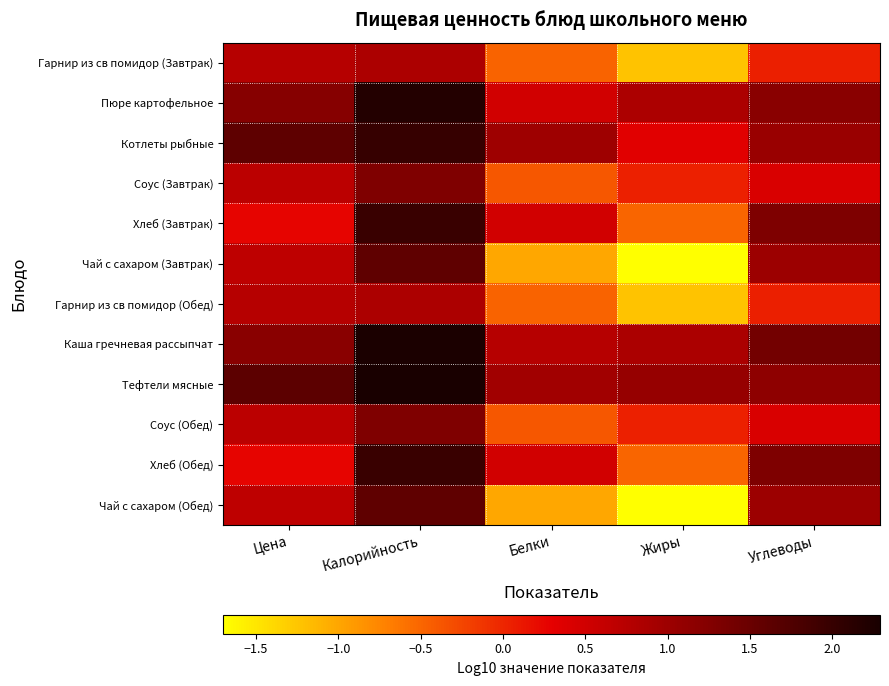

Reading right to left, extract all data points from this chart.

Гарнир из св помидор (Завтрак): Углеводы=0.1	Жиры=-1.2	Белки=-0.5	Калорийность=0.8	Цена=0.8
Пюре картофельное: Углеводы=1.2	Жиры=0.9	Белки=0.5	Калорийность=2.2	Цена=1.2
Котлеты рыбные: Углеводы=1.0	Жиры=0.3	Белки=1.0	Калорийность=2.0	Цена=1.6
Соус (Завтрак): Углеводы=0.4	Жиры=0.0	Белки=-0.4	Калорийность=1.3	Цена=0.7
Хлеб (Завтрак): Углеводы=1.3	Жиры=-0.5	Белки=0.5	Калорийность=2.0	Цена=0.3
Чай с сахаром (Завтрак): Углеводы=1.0	Жиры=-1.7	Белки=-1.0	Калорийность=1.6	Цена=0.7
Гарнир из св помидор (Обед): Углеводы=0.1	Жиры=-1.2	Белки=-0.5	Калорийность=0.8	Цена=0.8
Каша гречневая рассыпчат: Углеводы=1.4	Жиры=0.9	Белки=0.7	Калорийность=2.3	Цена=1.2
Тефтели мясные: Углеводы=1.1	Жиры=1.1	Белки=1.0	Калорийность=2.3	Цена=1.6
Соус (Обед): Углеводы=0.4	Жиры=0.0	Белки=-0.4	Калорийность=1.3	Цена=0.7
Хлеб (Обед): Углеводы=1.3	Жиры=-0.5	Белки=0.5	Калорийность=2.0	Цена=0.3
Чай с сахаром (Обед): Углеводы=1.0	Жиры=-1.7	Белки=-1.0	Калорийность=1.6	Цена=0.7